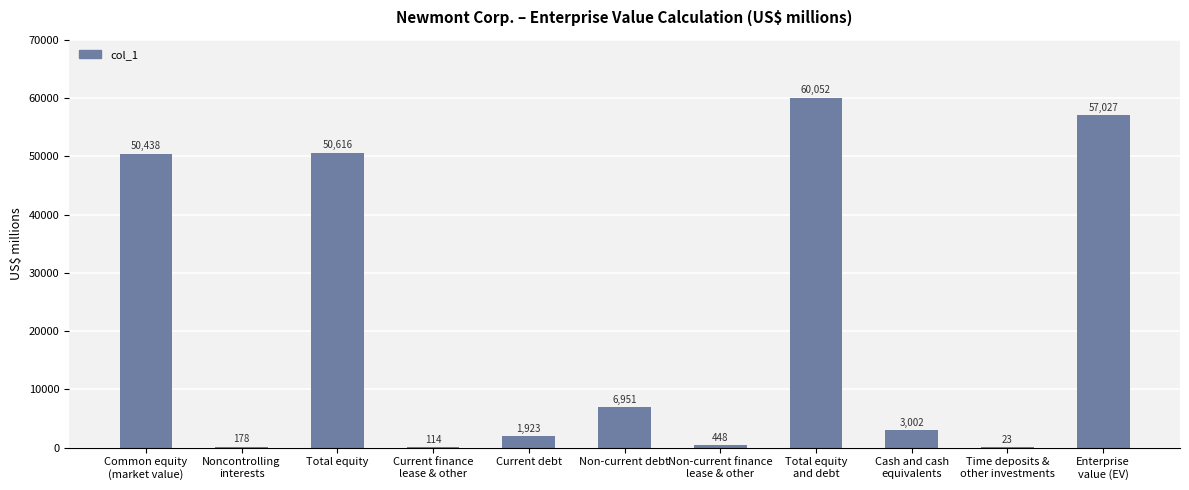

True or false: the data shows 50616 at Total equity.

True